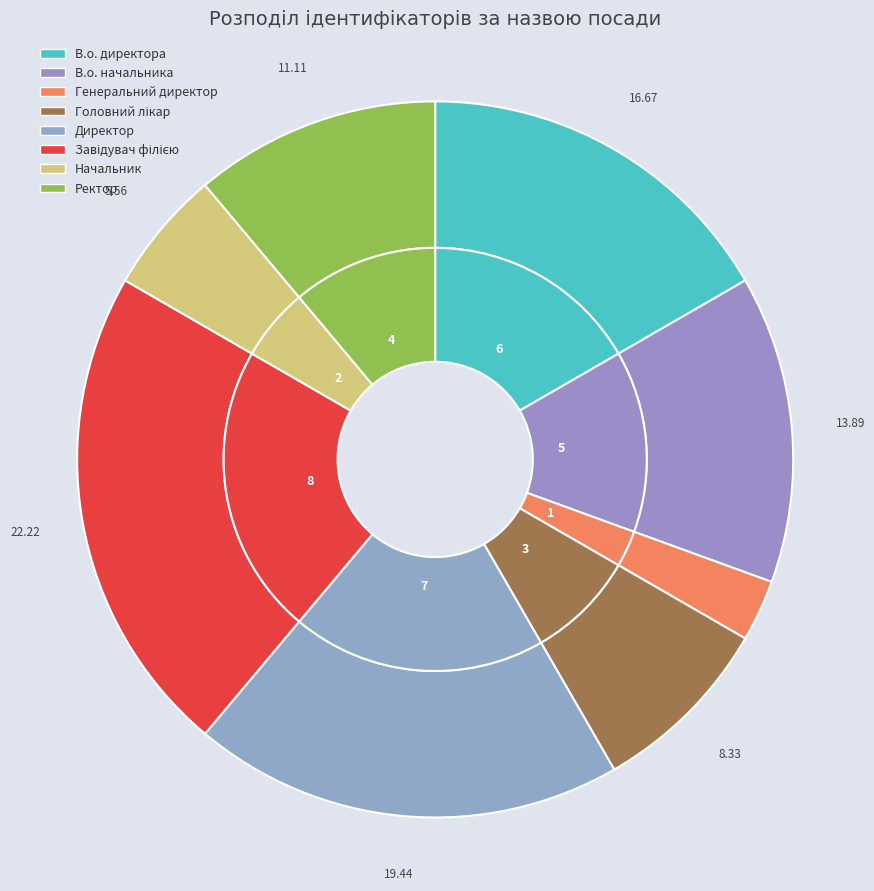

Is Головний лікар the majority of the pie?

No